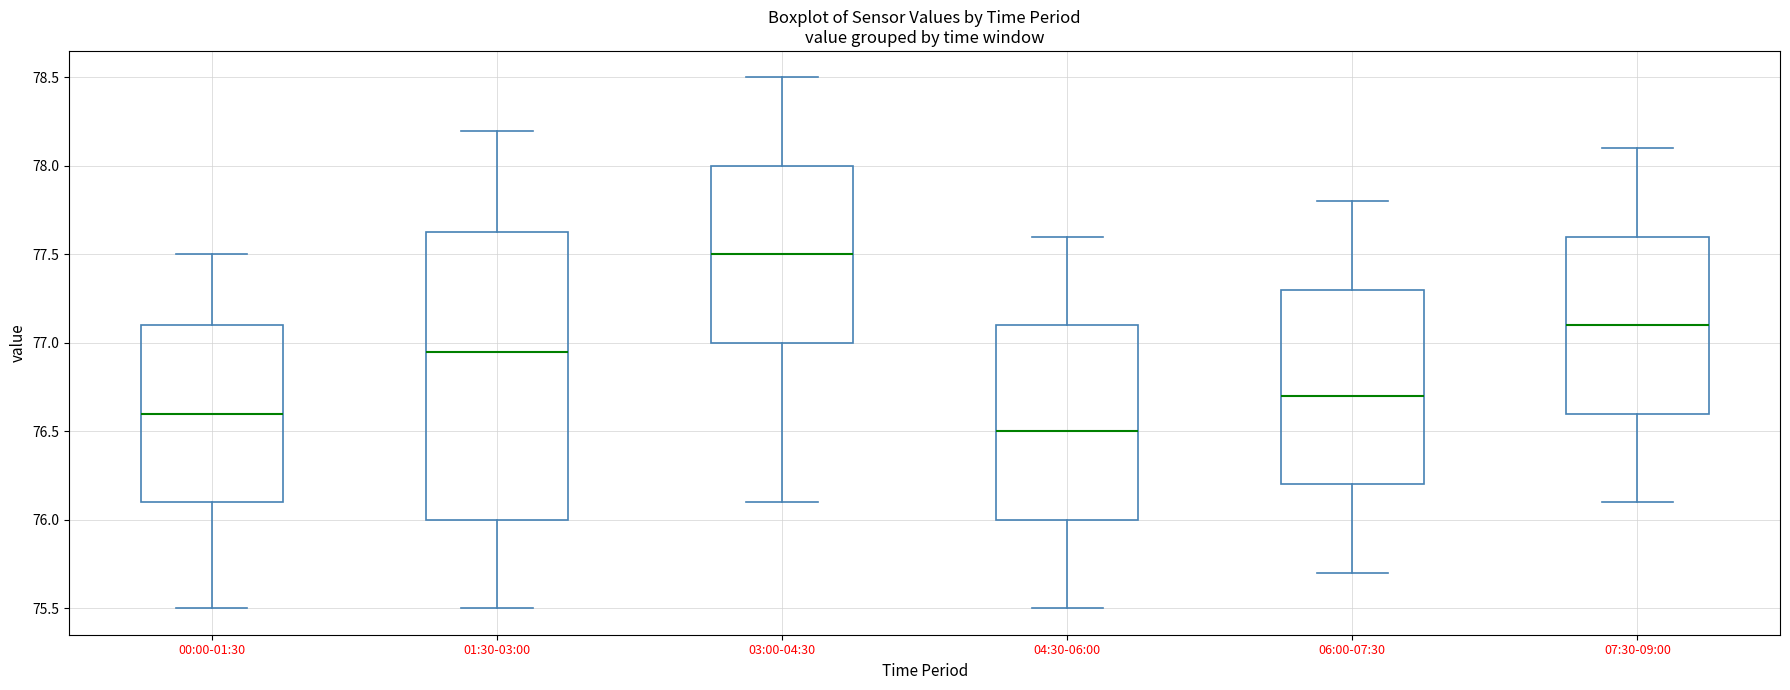

Reading left to right, transcribe this box plot: for each box, give where its median line is, the range the box spans, and where its two whiskers end, as read against the y-axis. The values are not printed on the chart, so give them approximately, as read against the axis.

00:00-01:30: median 76.60, box 76.10 to 77.10, whiskers 75.50 to 77.50
01:30-03:00: median 76.95, box 76.00 to 77.65, whiskers 75.50 to 78.20
03:00-04:30: median 77.50, box 77.00 to 78.00, whiskers 76.10 to 78.50
04:30-06:00: median 76.50, box 76.00 to 77.10, whiskers 75.50 to 77.60
06:00-07:30: median 76.70, box 76.20 to 77.30, whiskers 75.70 to 77.80
07:30-09:00: median 77.10, box 76.60 to 77.60, whiskers 76.10 to 78.10